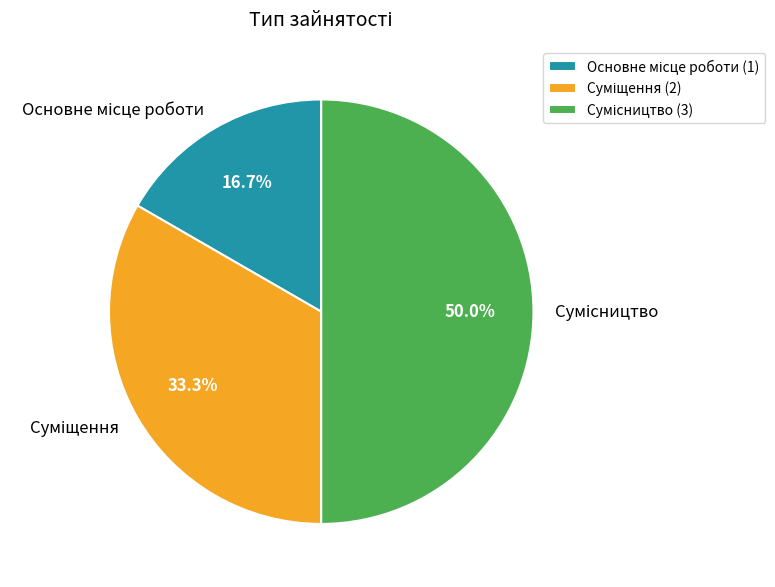

How many segments does this pie chart have?

3